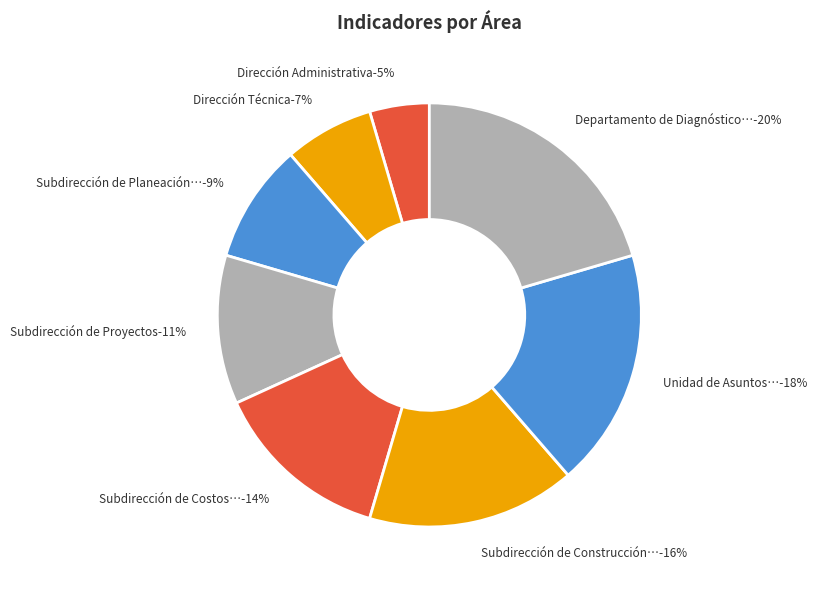

Combined, do Subdirección de Proyectos and Dirección Administrativa account for over 50%?

No